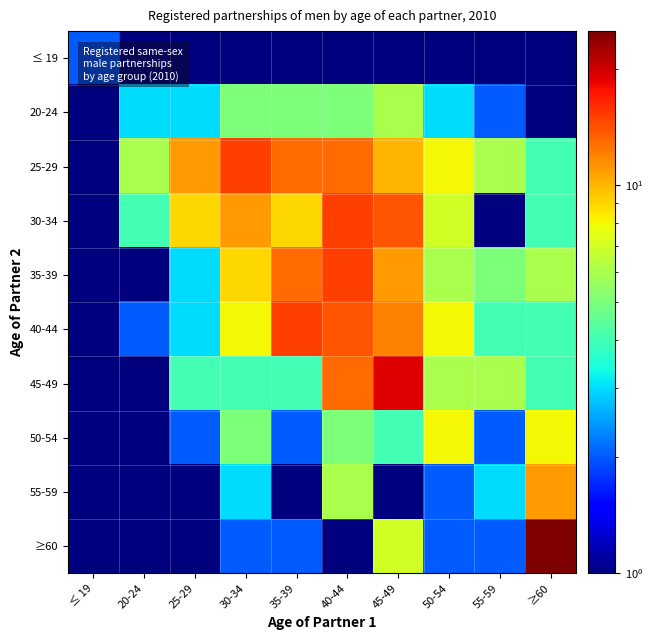

What is the spread (max minus min) of values at ≤ 19?

1.5